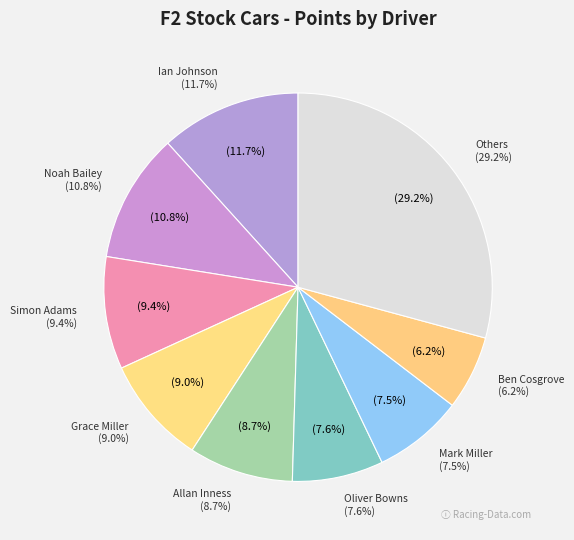

To the nearest percent, what is the combined percentage of Mark Miller (80) and Oliver Bowns (81)?

15%